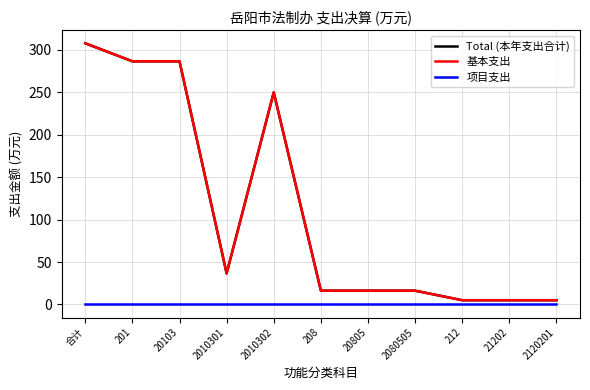

Does the chart display data point markers on the line(s)?

No